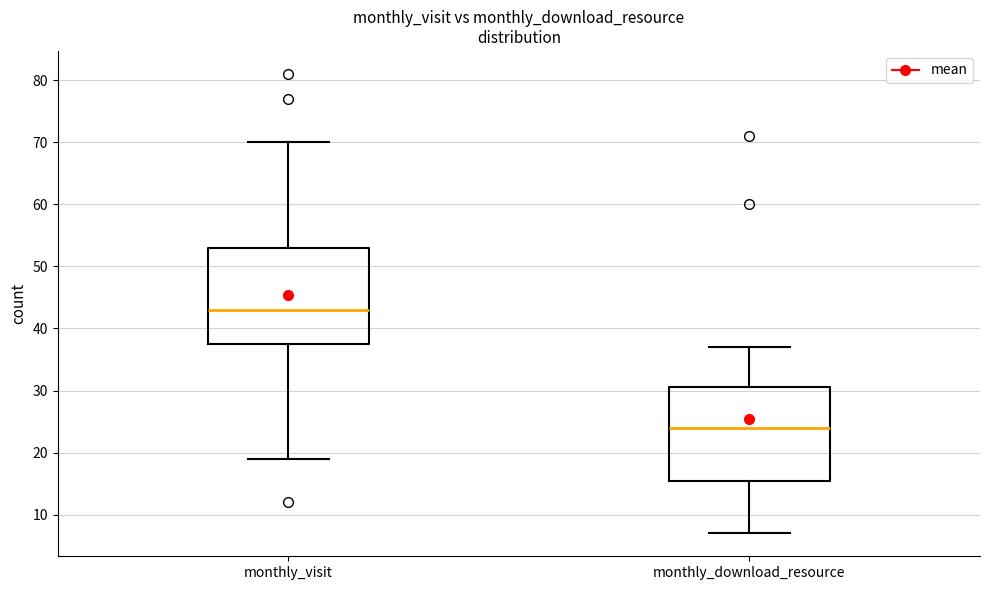

Where is the lower edge of the box for monthly_visit on the y-axis? The values are not printed on the chart, so give them approximately, as read against the axis.

38